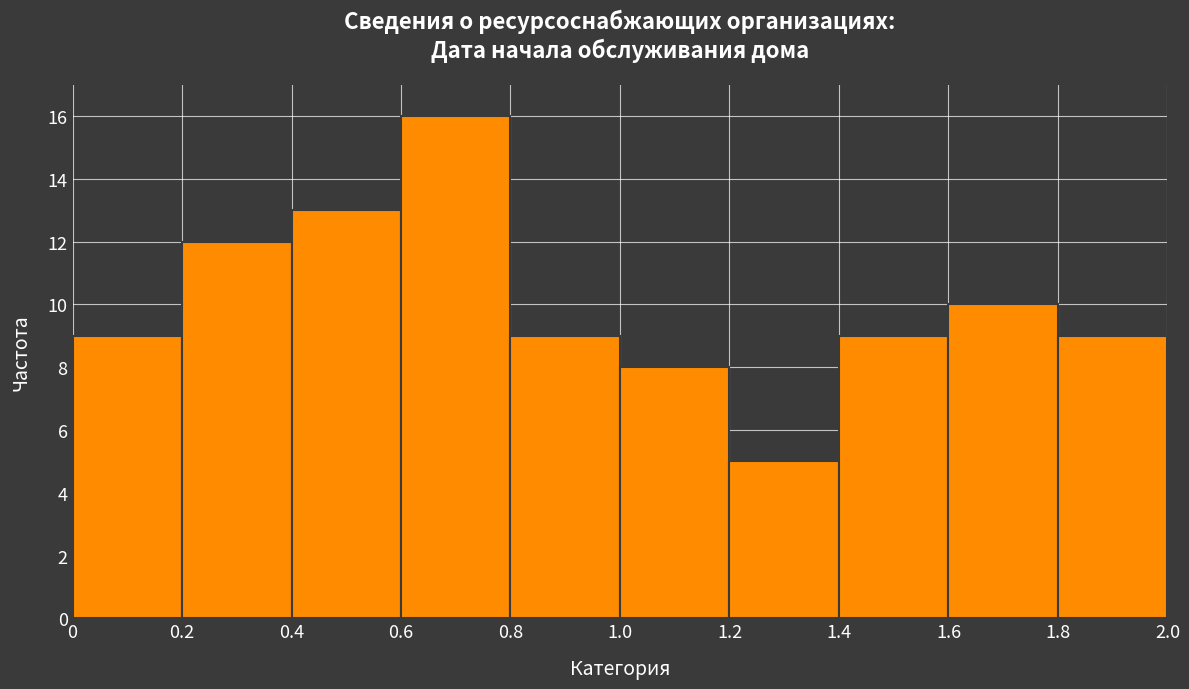

Reading left to right, transcribe this chart: for each bar, give the range it covers on the x-axis and its height. The values are not printed on the chart, so give them approximately, as read against the axis.

0 to 0.2: 9
0.2 to 0.4: 12
0.4 to 0.6: 13
0.6 to 0.8: 16
0.8 to 1.0: 9
1.0 to 1.2: 8
1.2 to 1.4: 5
1.4 to 1.6: 9
1.6 to 1.8: 10
1.8 to 2.0: 9